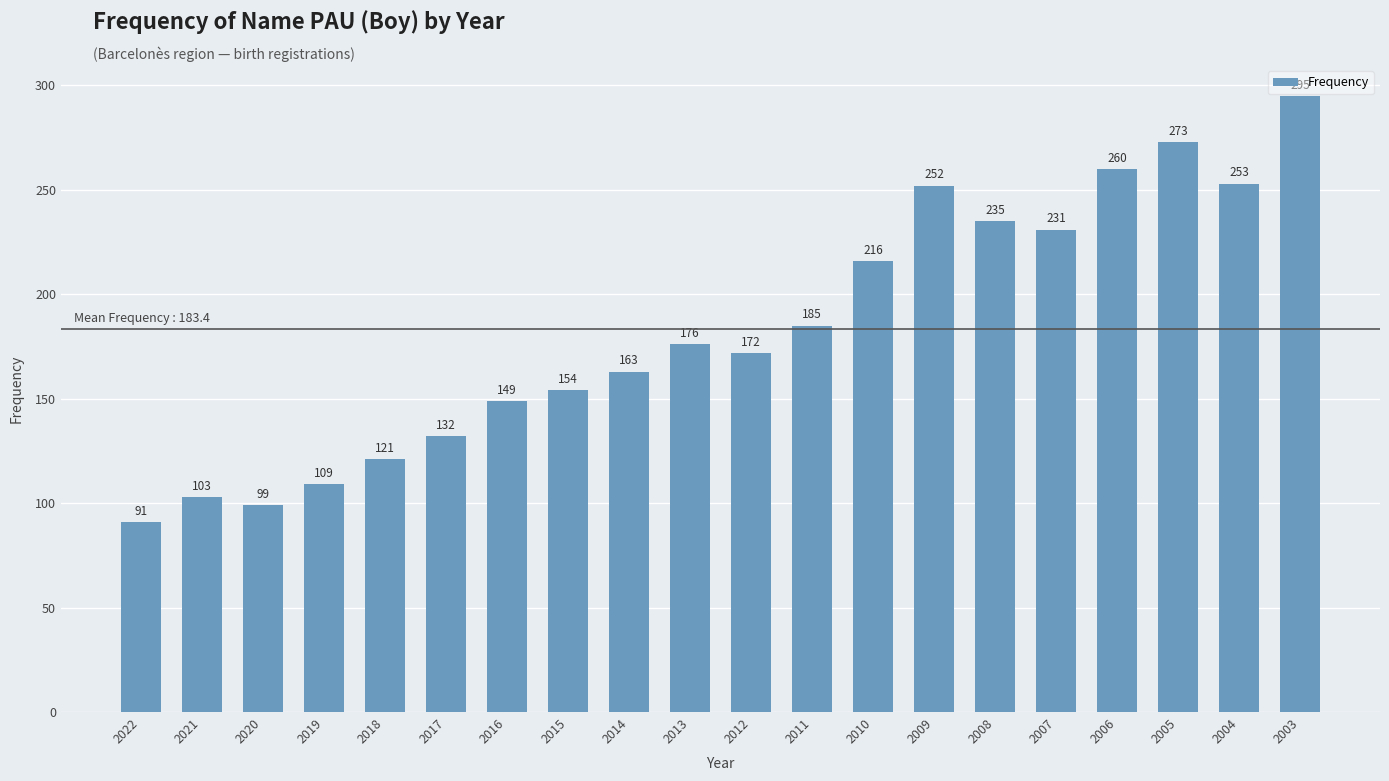

At which category does the chart reach its minimum across all series?

2022